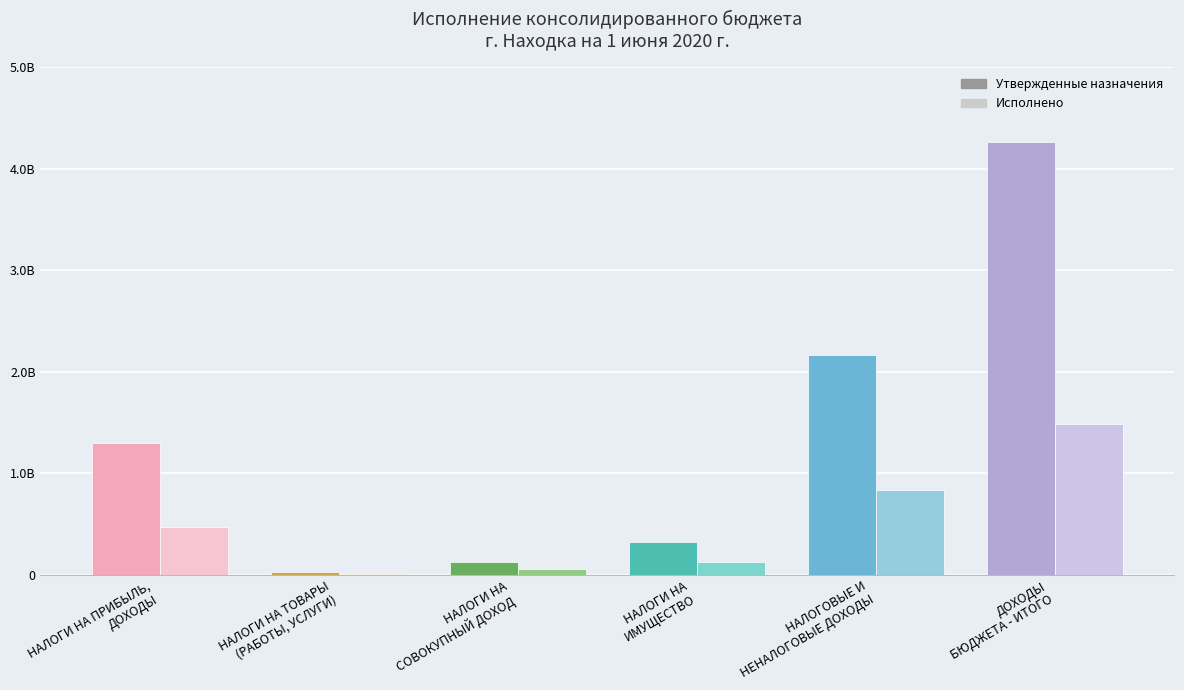

Reading right to left, what are all the values shown in this chart?

Утвержденные назначения: ДОХОДЫ
БЮДЖЕТА - ИТОГО=4262512664.0	НАЛОГОВЫЕ И
НЕНАЛОГОВЫЕ ДОХОДЫ=2164210000.0	НАЛОГИ НА
ИМУЩЕСТВО=330082000.0	НАЛОГИ НА
СОВОКУПНЫЙ ДОХОД=129872000.0	НАЛОГИ НА ТОВАРЫ
(РАБОТЫ, УСЛУГИ)=28968000.0	НАЛОГИ НА ПРИБЫЛЬ,
ДОХОДЫ=1304290000.0
Исполнено: ДОХОДЫ
БЮДЖЕТА - ИТОГО=1490733598.1	НАЛОГОВЫЕ И
НЕНАЛОГОВЫЕ ДОХОДЫ=839125784.0	НАЛОГИ НА
ИМУЩЕСТВО=133888810.7	НАЛОГИ НА
СОВОКУПНЫЙ ДОХОД=61087695.7	НАЛОГИ НА ТОВАРЫ
(РАБОТЫ, УСЛУГИ)=10636073.2	НАЛОГИ НА ПРИБЫЛЬ,
ДОХОДЫ=475814951.1